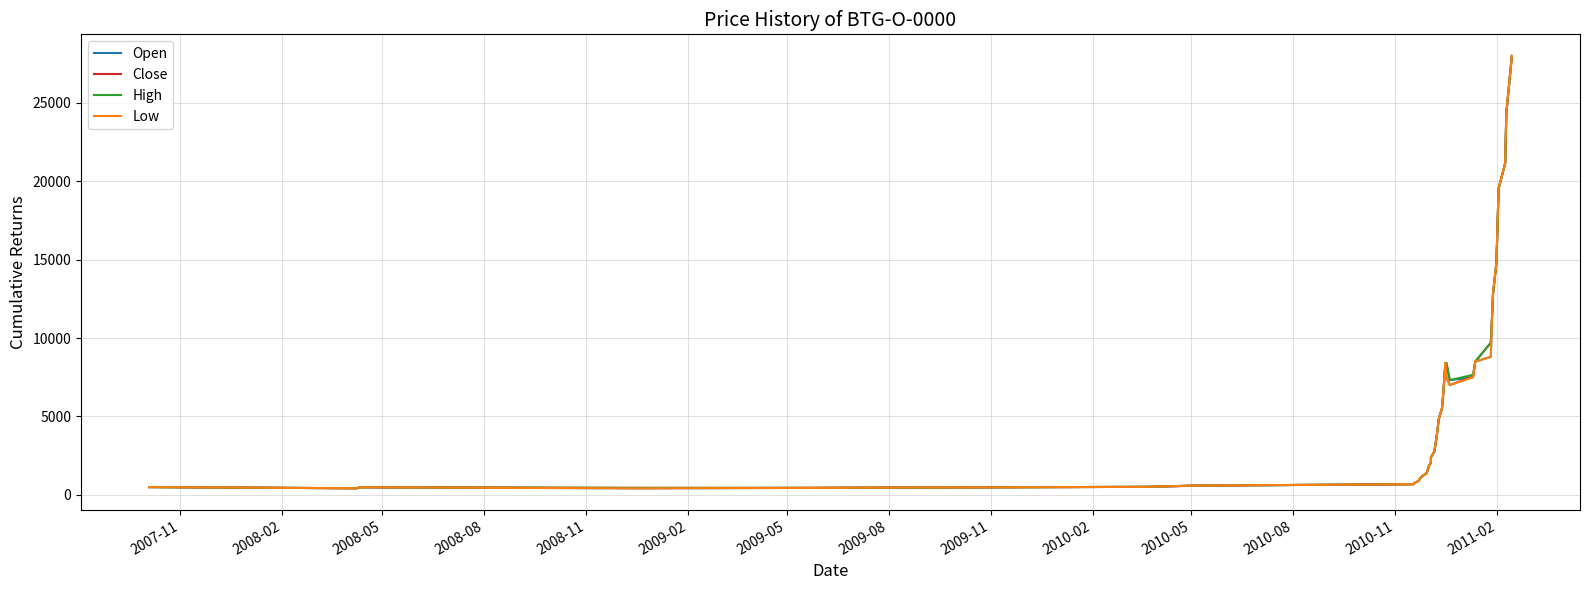

True or false: Close and High intersect in this chart.

False